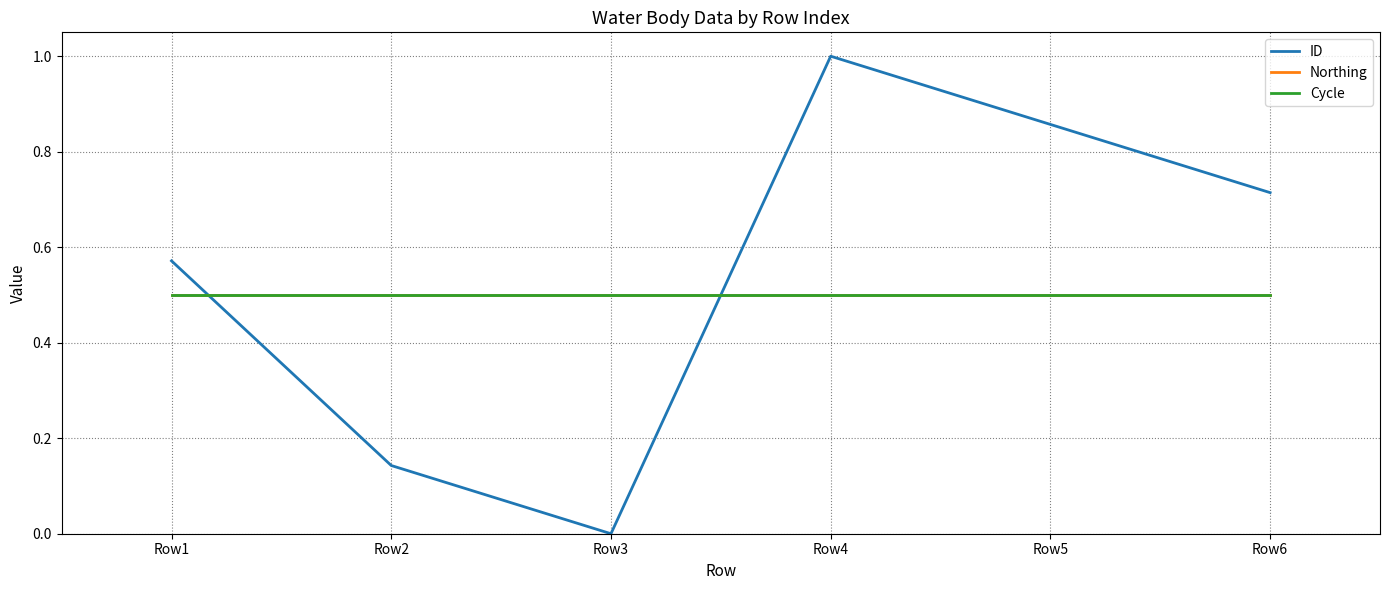

How many times do Cycle and ID cross each other?

2